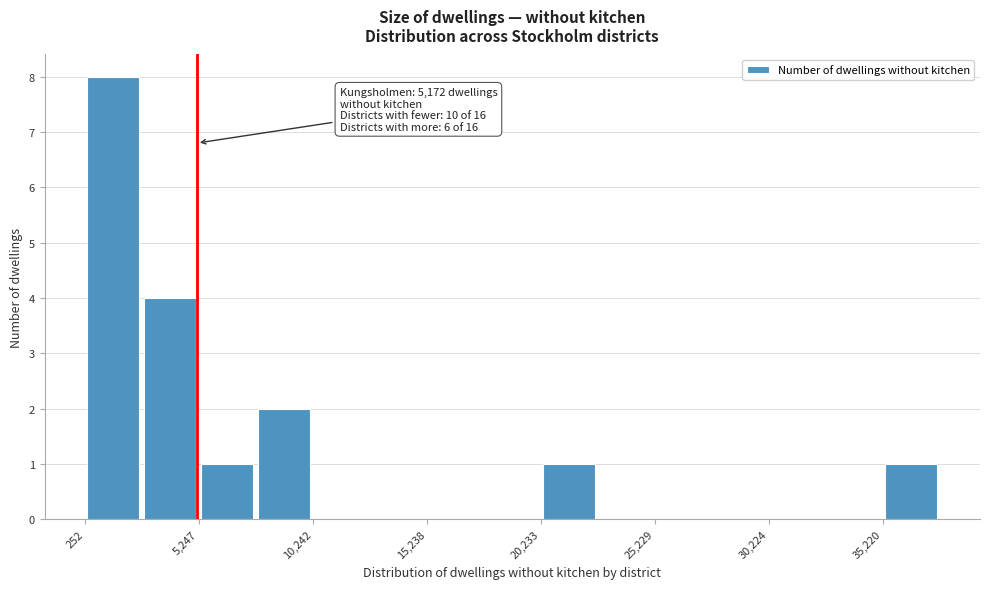

Over which range of the x-axis is the bar tallest?

500 to 2500